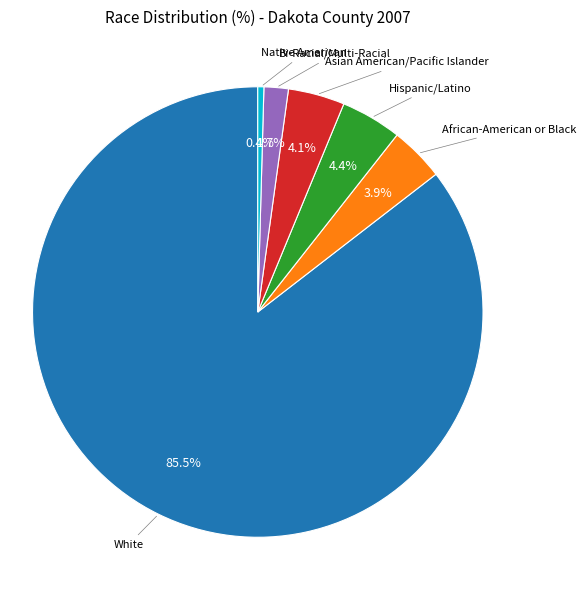

Count the number of slices in the pie.

6